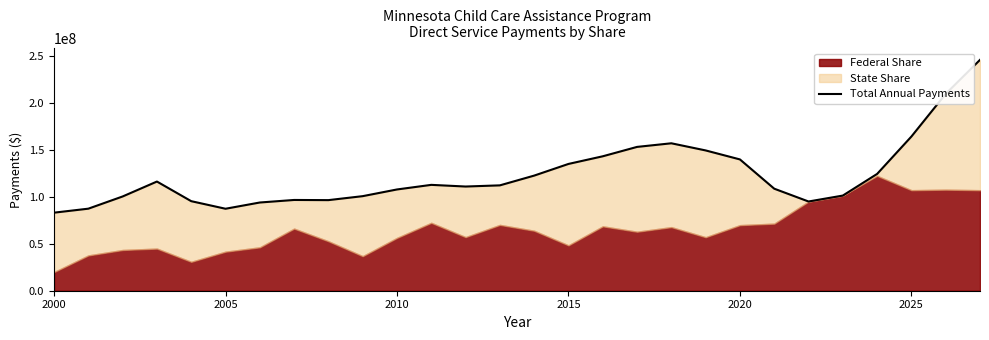

What is the difference between the second highest and minimum values?

126750022.0